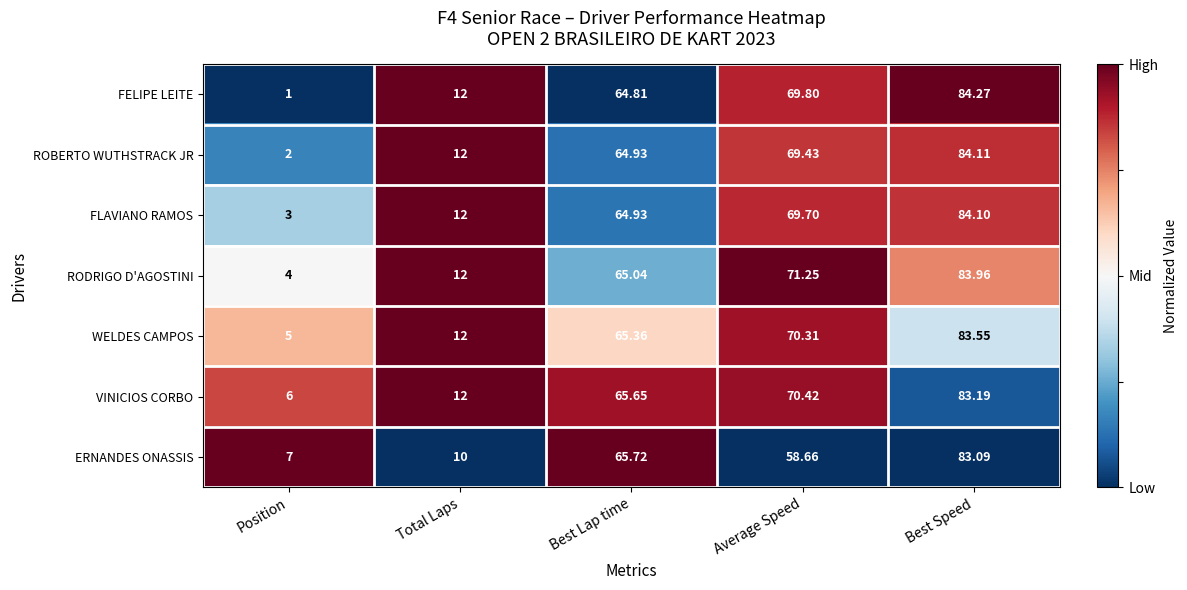

Which category has the lowest value across all series?

Position